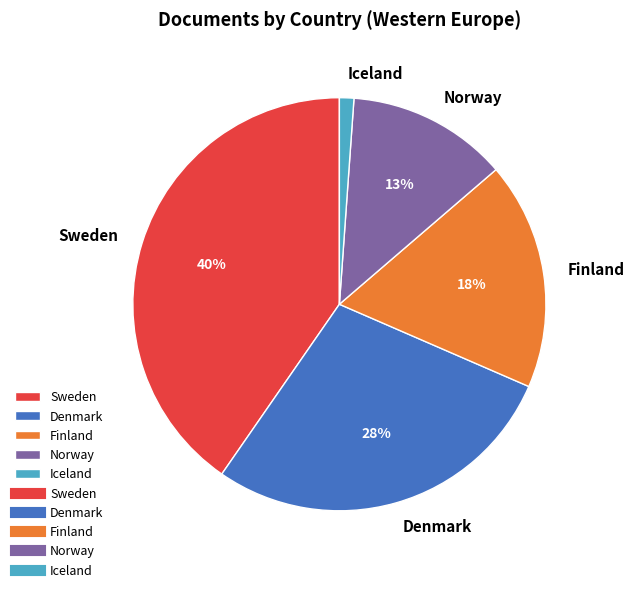

Which slice is the largest?

Sweden